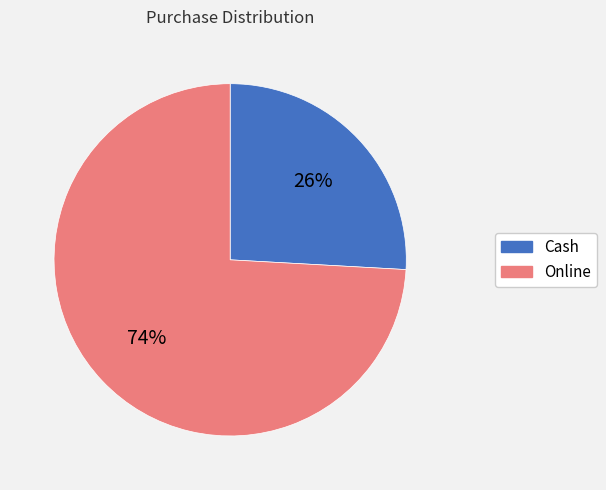

Is there a majority slice in this chart?

Yes